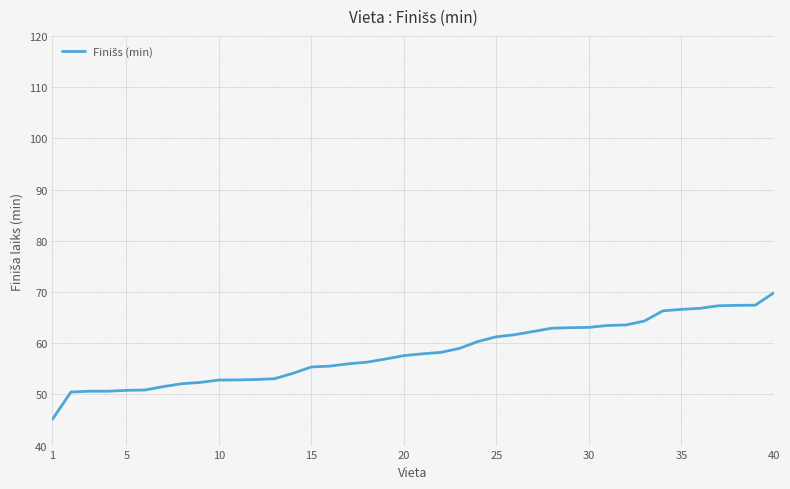

What is the average value?

58.3